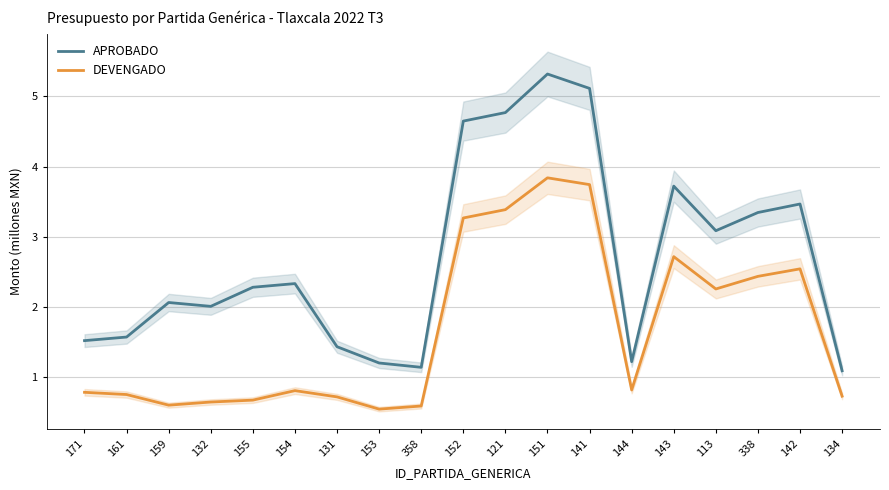

Does the chart display data point markers on the line(s)?

No